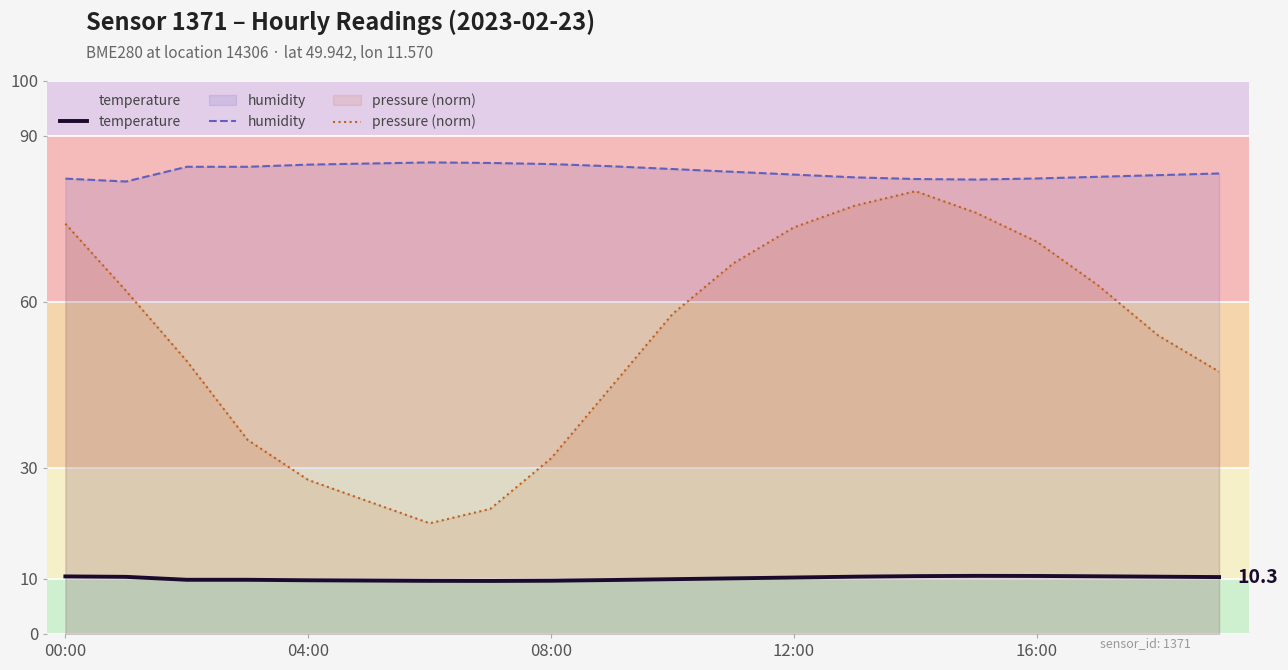

How many data points in humidity are less than 83?

8